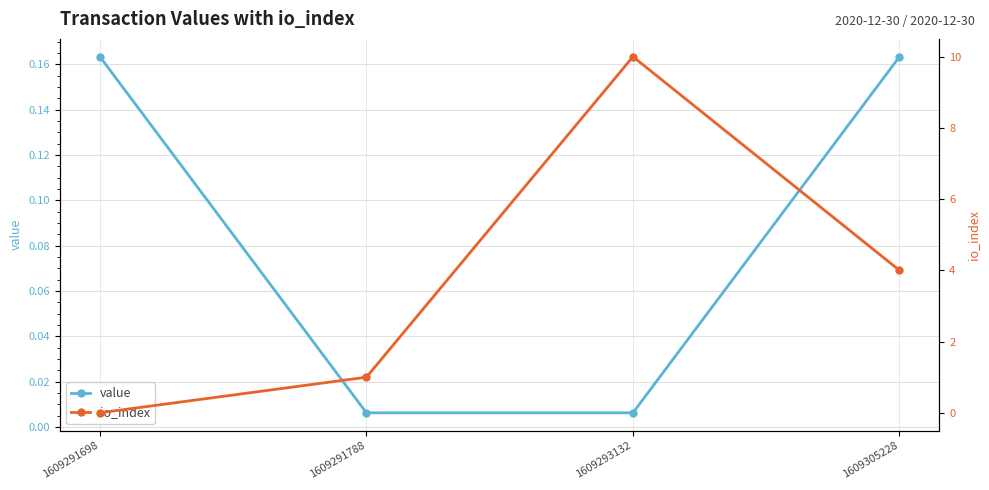

Does the chart have visible grid lines?

Yes